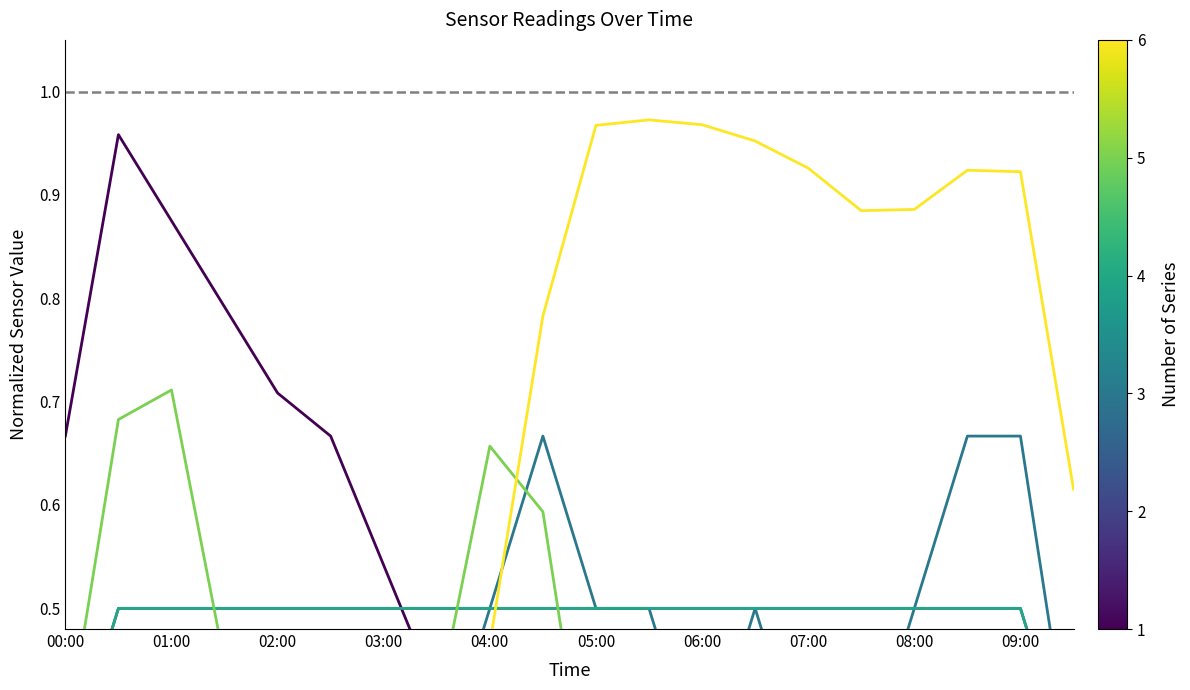

Reading left to right, transcribe all the data shown in this chart.

Temp: 0.7	1.0	0.9	0.8	0.7	0.7	0.5	0.4	0.3	0.2	0.2	0.2	0.1	0.0	0.0	0.1	0.1	0.1	0.1	0.1
Humidity: 0.3	0.5	0.5	0.5	0.5	0.5	0.5	0.5	0.5	0.5	0.5	0.5	0.5	0.5	0.5	0.5	0.5	0.5	0.5	0.3
Signal: 0.2	0.2	0.2	0.2	0.3	0.3	0.3	0.3	0.5	0.7	0.5	0.5	0.3	0.5	0.3	0.3	0.5	0.7	0.7	0.3
Min_cycle: 0.3	0.5	0.5	0.5	0.5	0.5	0.5	0.5	0.5	0.5	0.5	0.5	0.5	0.5	0.5	0.5	0.5	0.5	0.5	0.3
Max_cycle: 0.4	0.7	0.7	0.4	0.1	0.1	0.1	0.4	0.7	0.6	0.3	0.0	0.0	0.0	0.0	0.0	0.1	0.1	0.1	0.0
Samples: 0.0	0.1	0.1	0.1	0.1	0.1	0.1	0.2	0.5	0.8	1.0	1.0	1.0	1.0	0.9	0.9	0.9	0.9	0.9	0.6